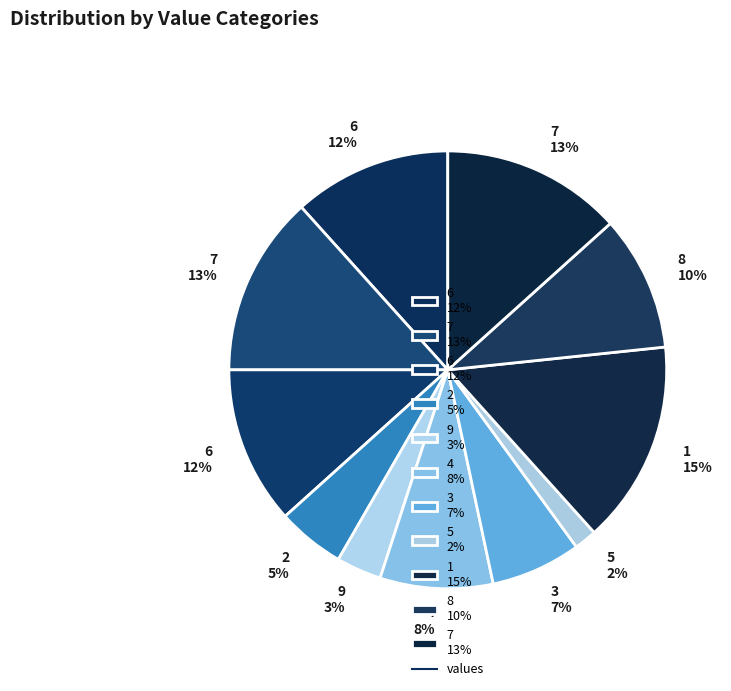

How many segments does this pie chart have?

11